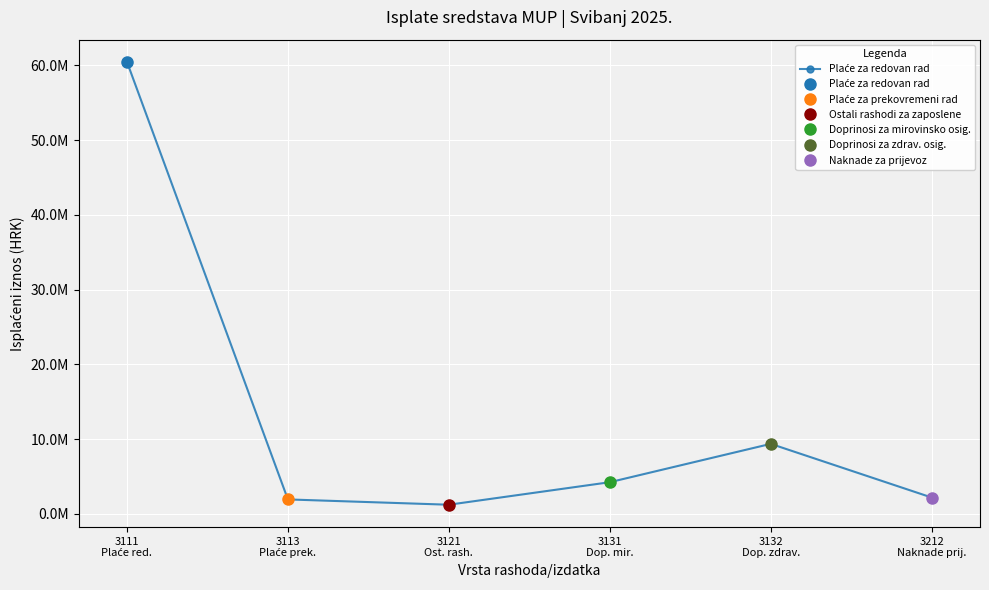

Where is the data nearest to the value 30852053?

3132
Dop. zdrav.